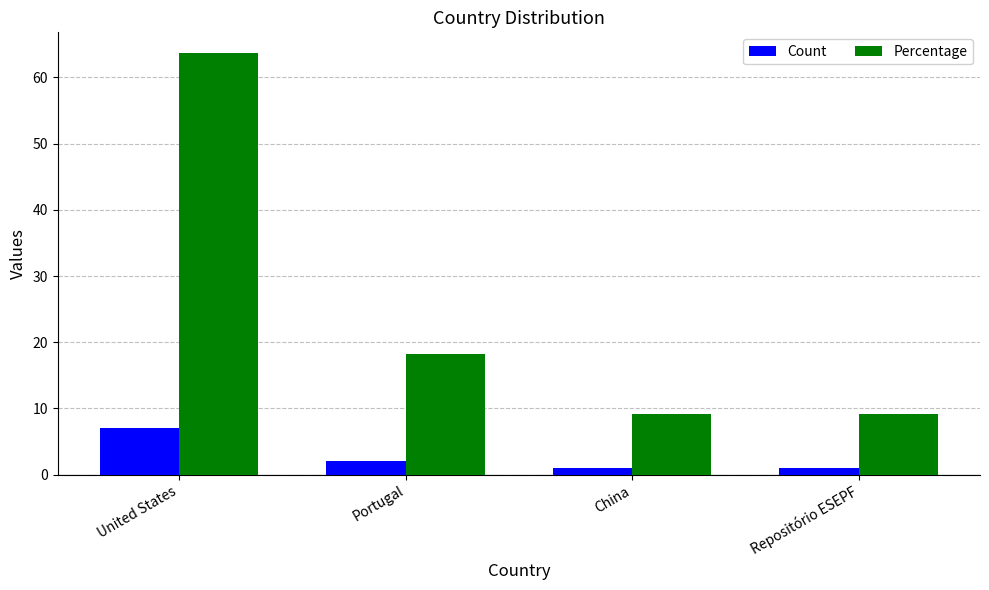

Which series has the largest total across all categories?

Percentage